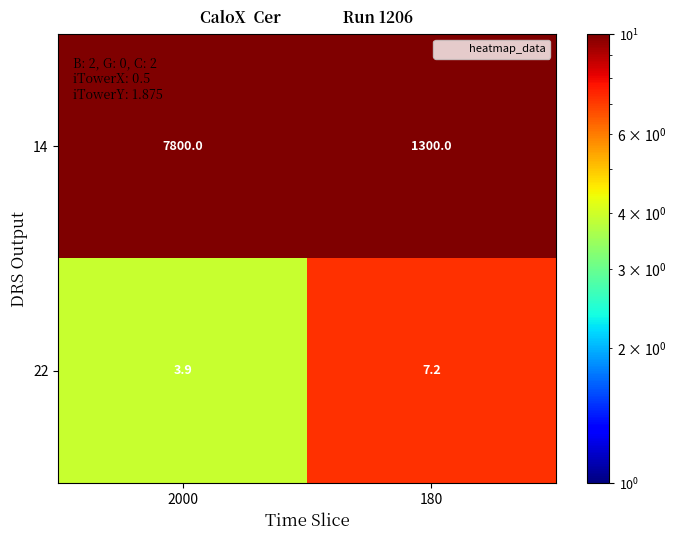

What is the difference between the 14 values at 180 and 2000?

6500.0